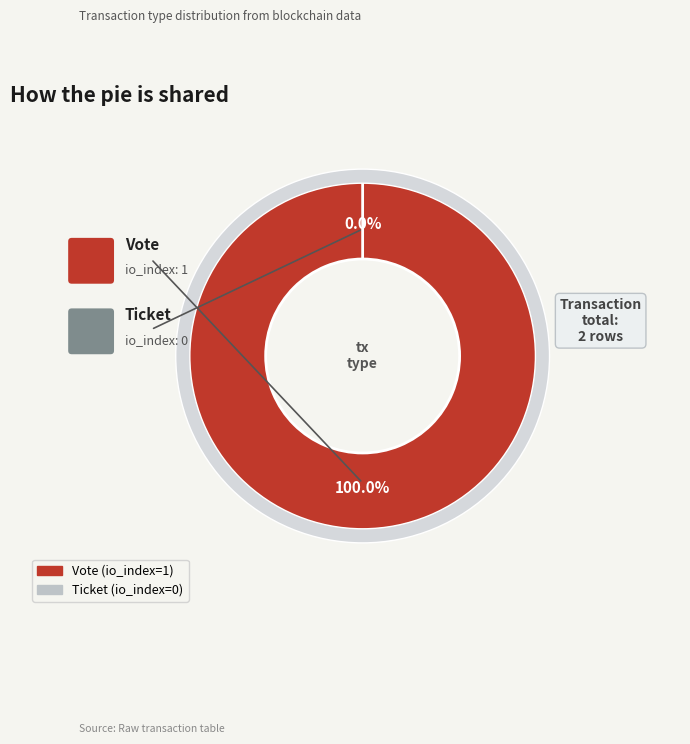

Which category has the smallest portion of the pie?

Ticket